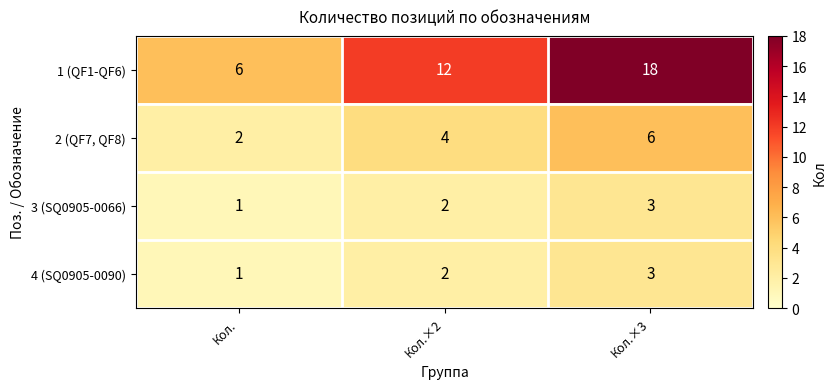

At which category is the sum across all series the highest?

Кол.×3